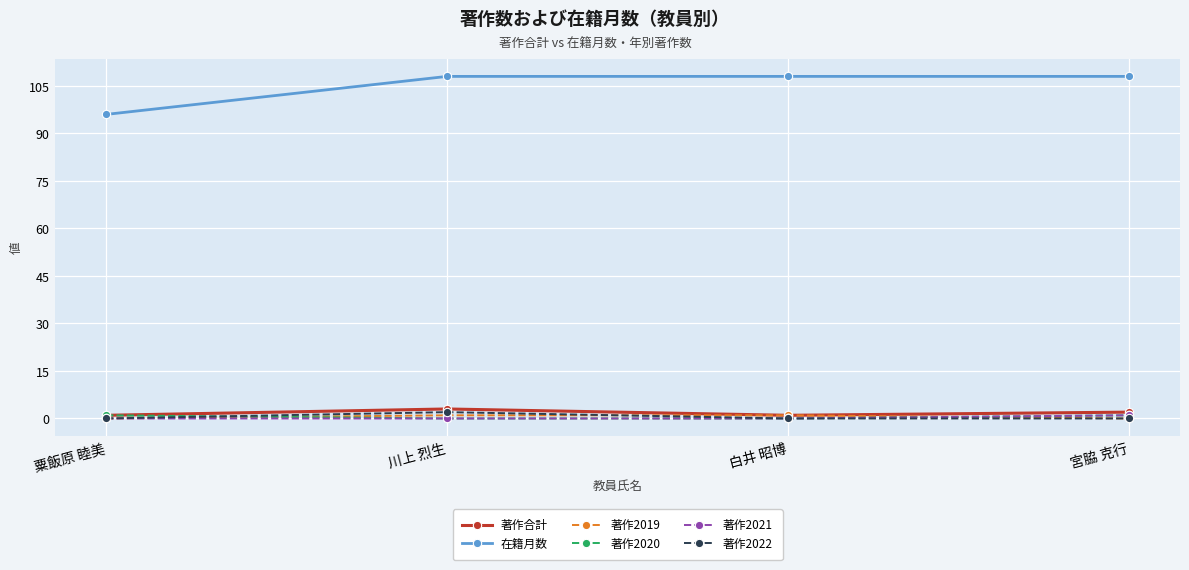

Is this an area chart (filled region under the line)?

No